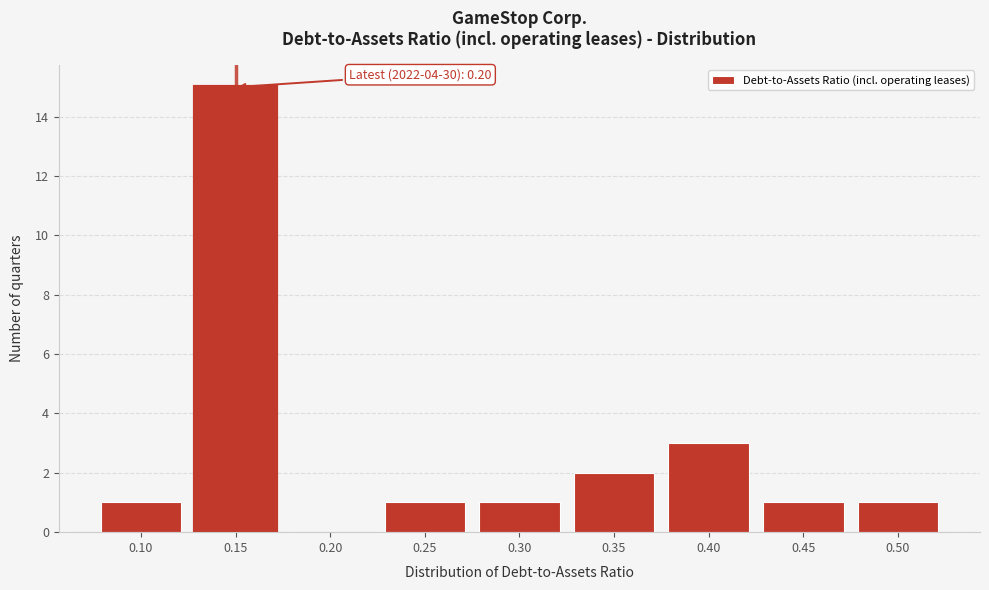

Reading left to right, list all the values displayed in this chart.

0.10=1	0.15=15	0.20=0	0.25=1	0.30=1	0.35=2	0.40=3	0.45=1	0.50=1